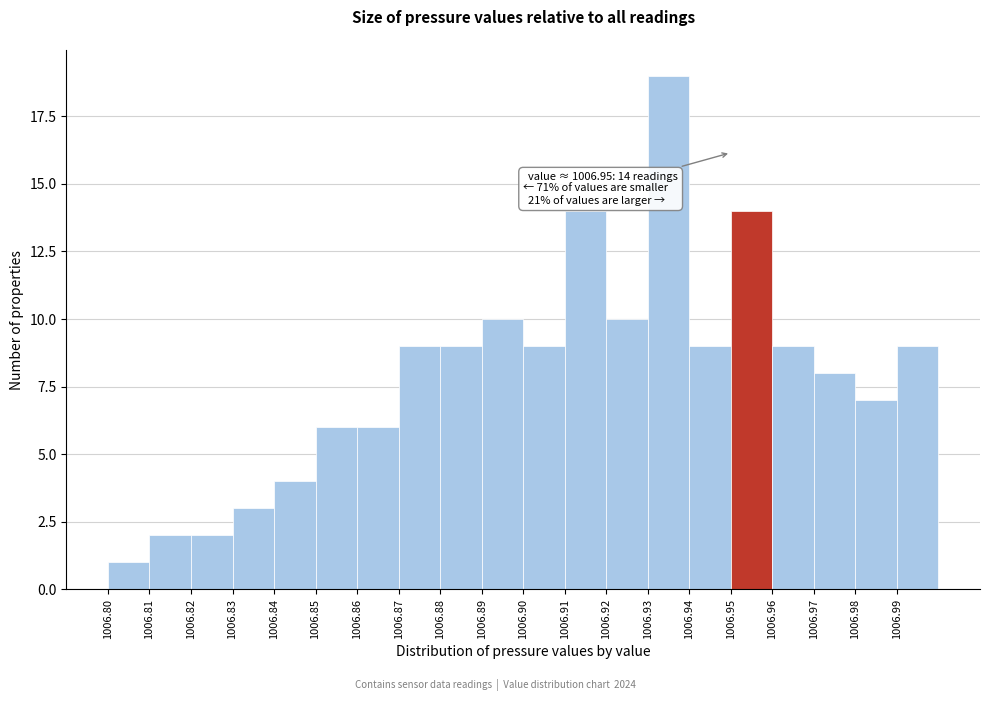

Over which range of the x-axis is the bar tallest?

1006.93 to 1006.94